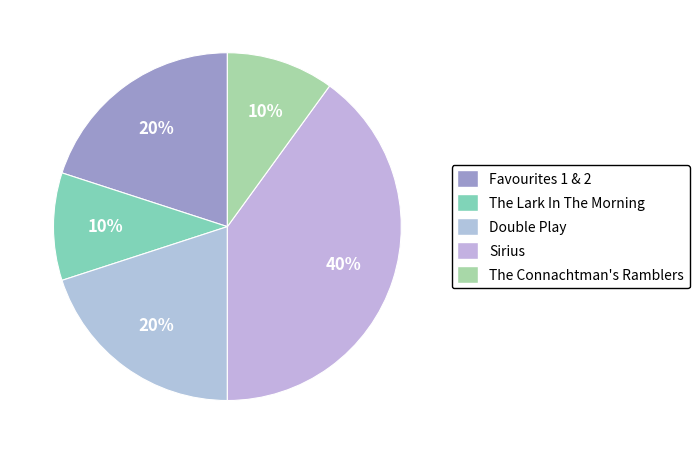

Is there a majority slice in this chart?

No